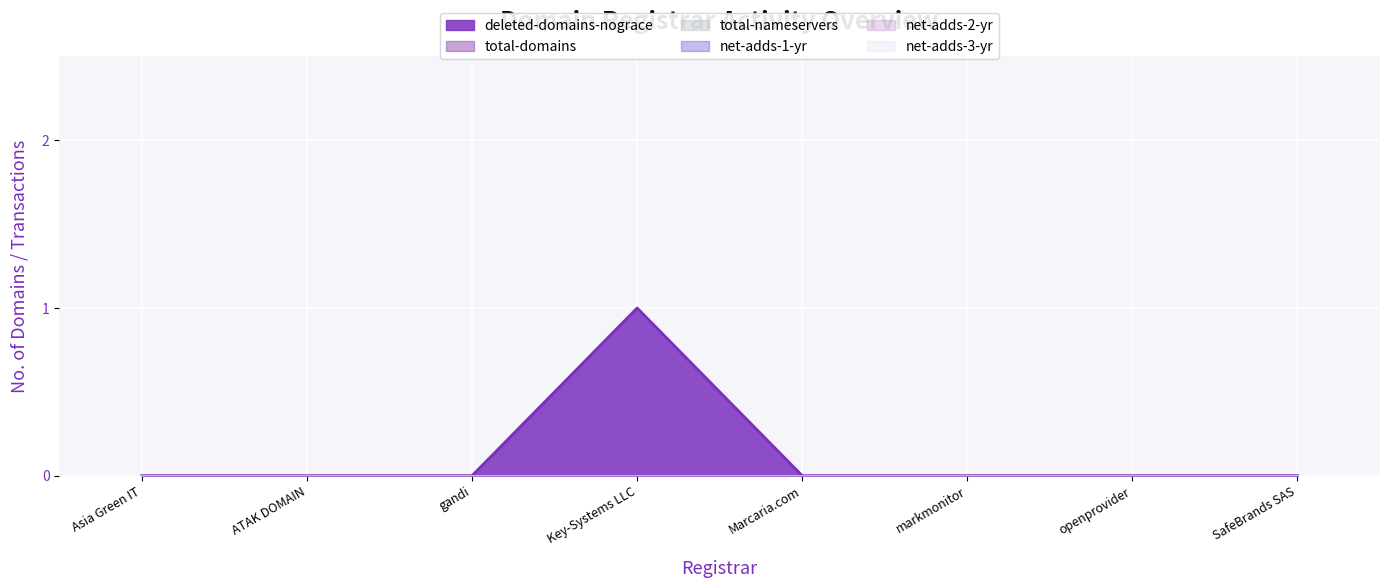

True or false: total-domains and net-adds-3-yr cross at least once.

False